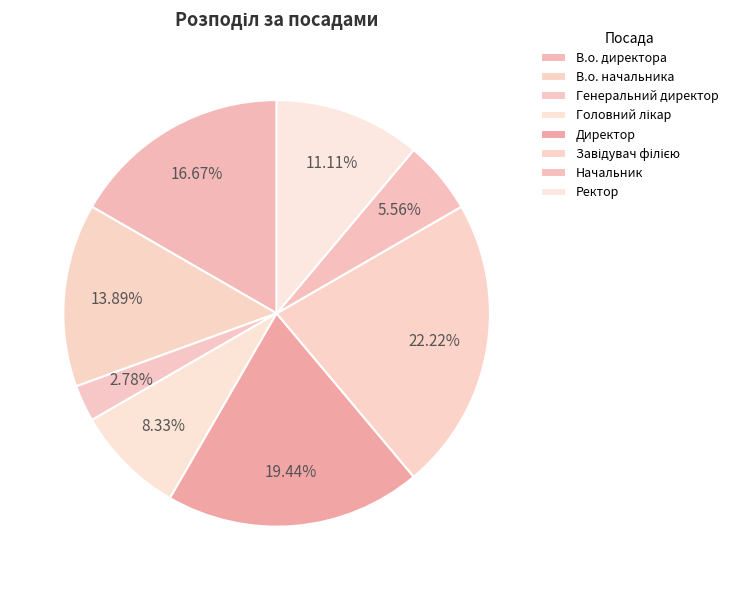

Is the sum of Директор and Ректор greater than half?

No